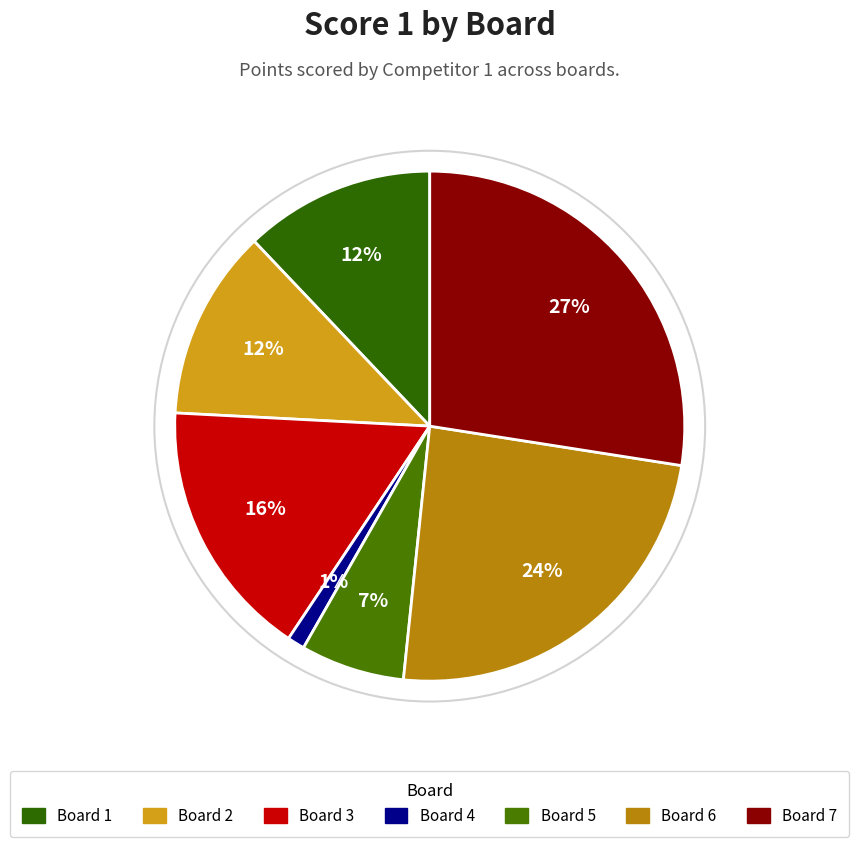

How many segments does this pie chart have?

7